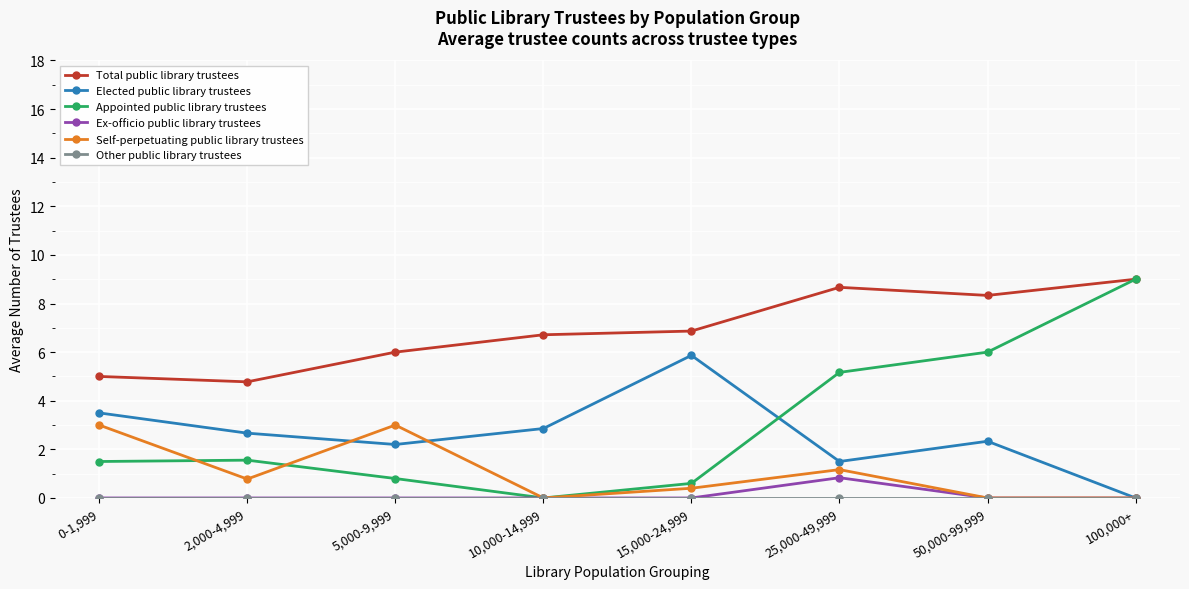

What is the total value across all series at 25,000-49,999?

17.3